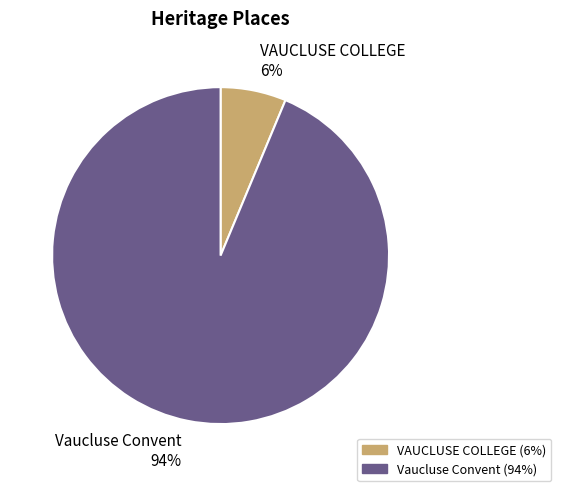

Approximately how many times larger is the value at VAUCLUSE COLLEGE compared to Vaucluse Convent?

0.1